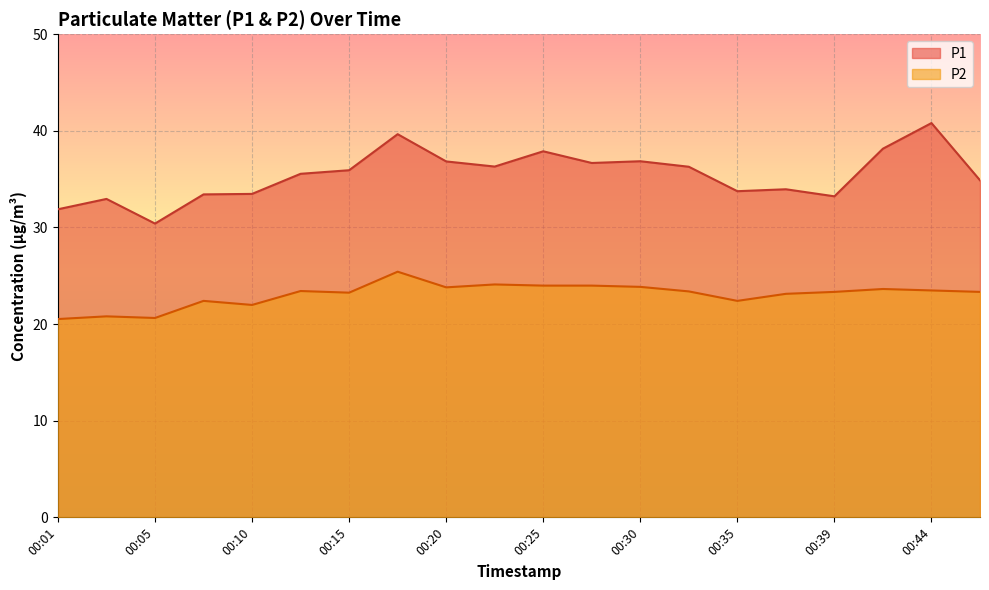

True or false: P1 and P2 cross at least once.

False